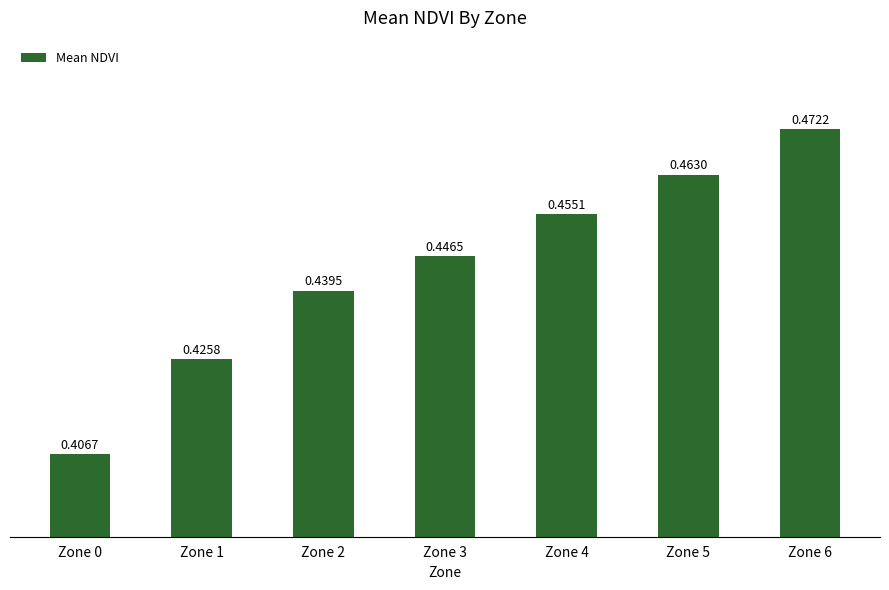

Between Zone 3 and Zone 4, which is larger?

Zone 4